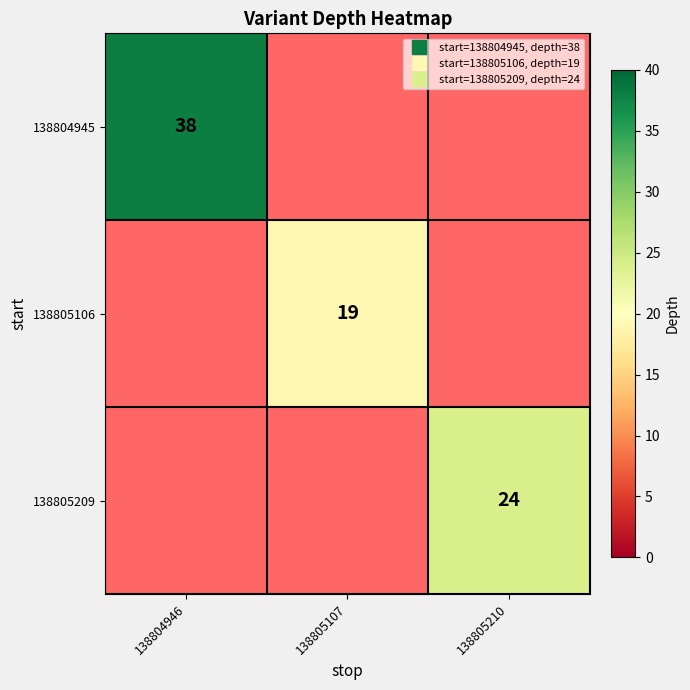

Which category has the lowest value across all series?

138805107